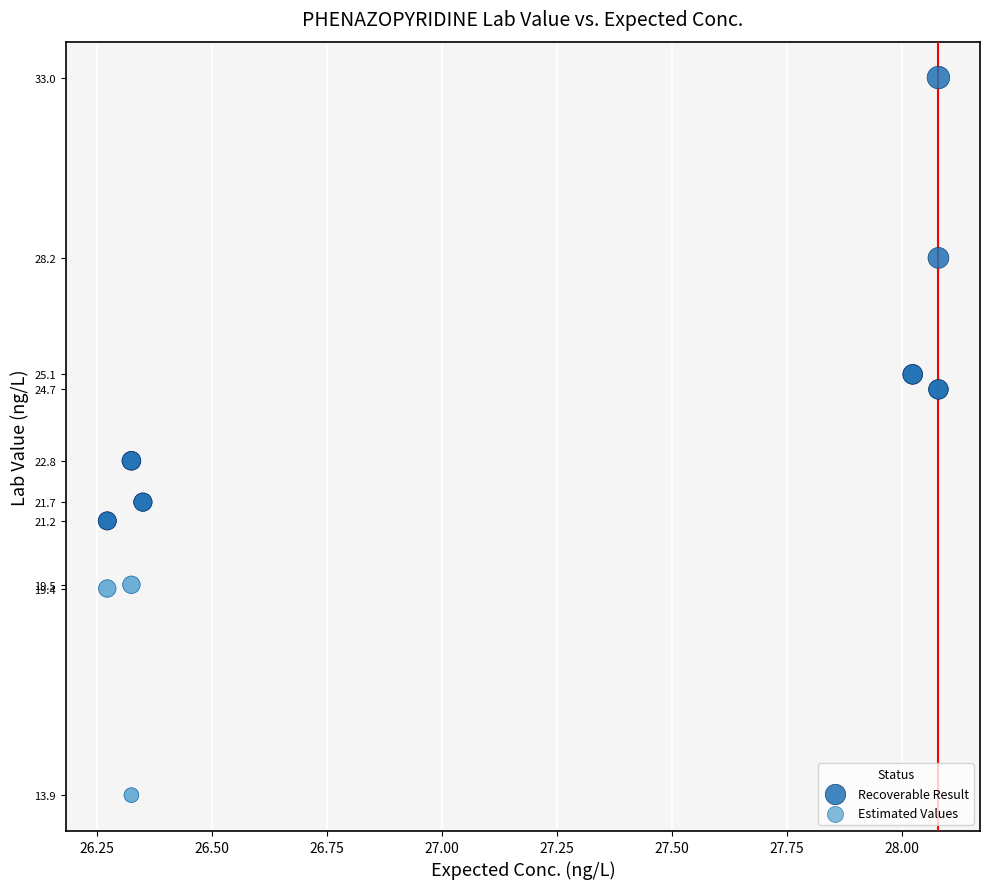

Which series reaches the maximum Y coordinate?

Recoverable Result